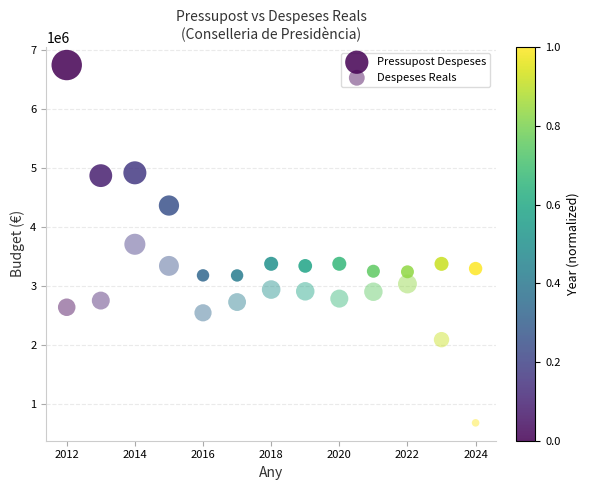

How many points are shown in the scatter plot?

26